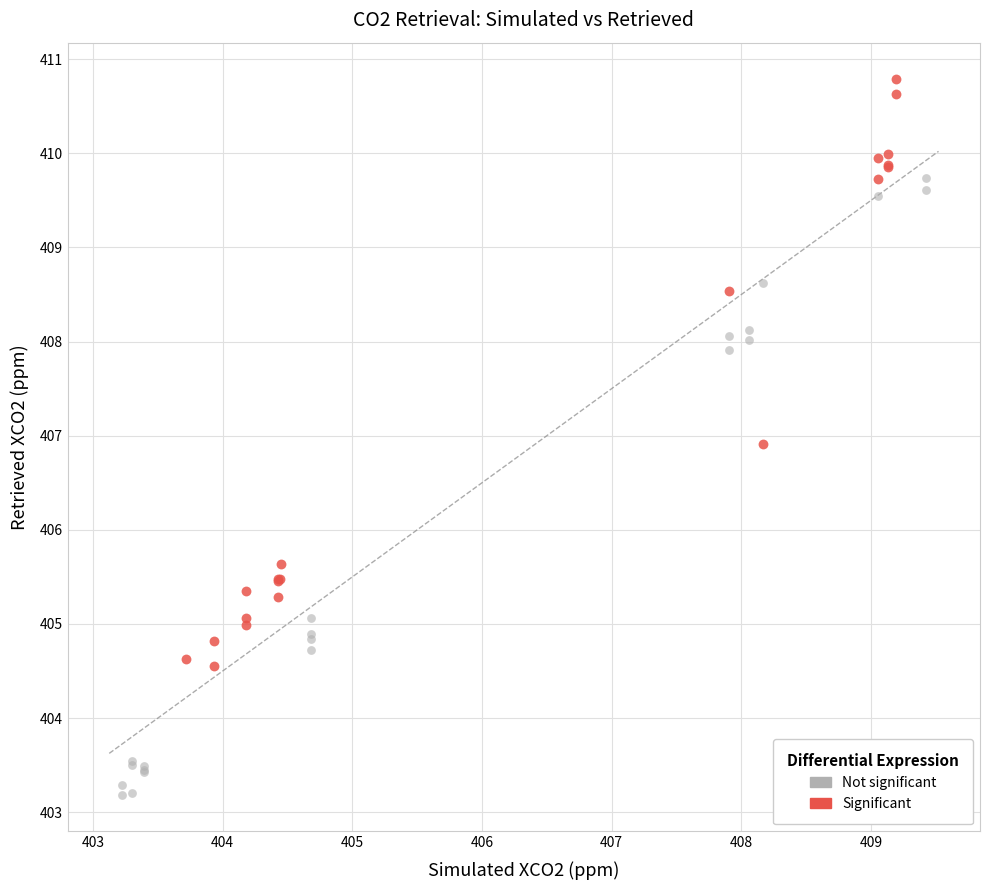

Which series has the largest Y range (max minus min)?

Not significant